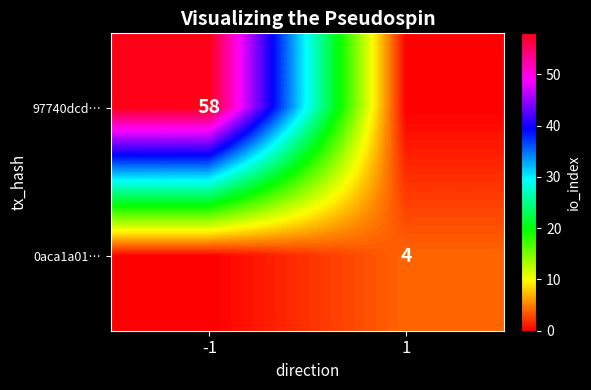

True or false: 0aca1a01… has a value of 7 at 1.

False